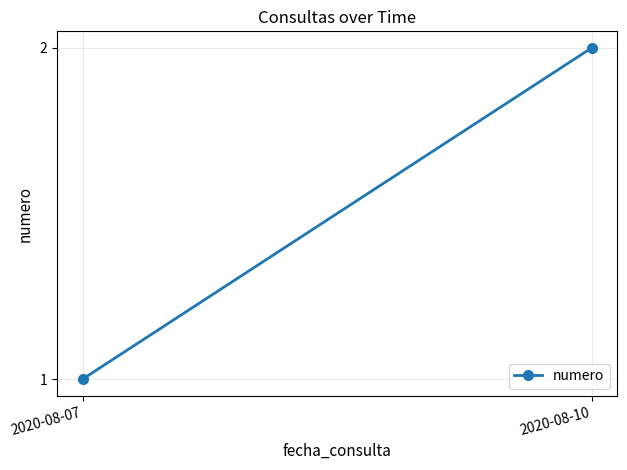

True or false: the data shows 2 at 2020-08-10.

True